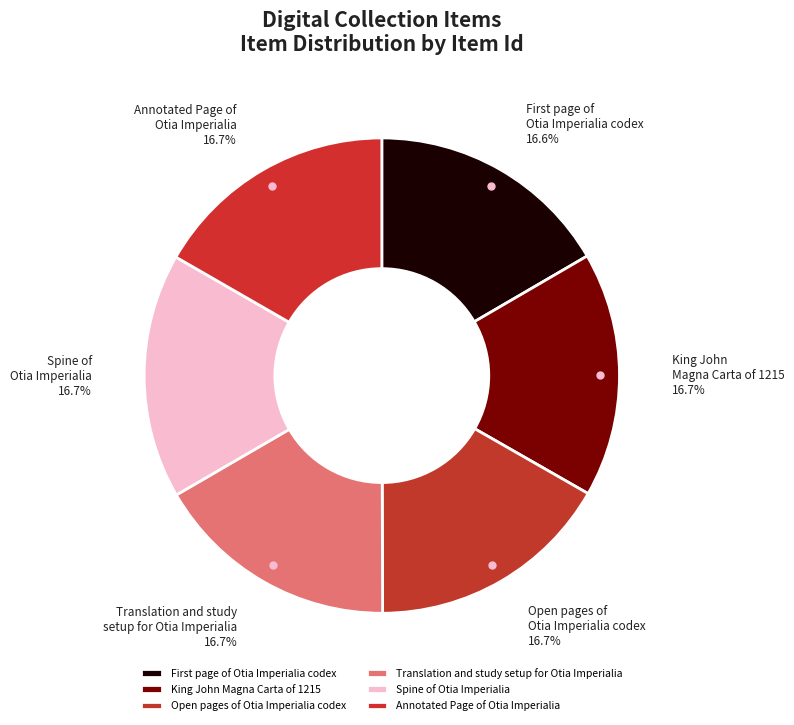

Approximately how many times larger is the value at Annotated Page of Otia Imperialia compared to Open pages of Otia Imperialia codex?

1.0